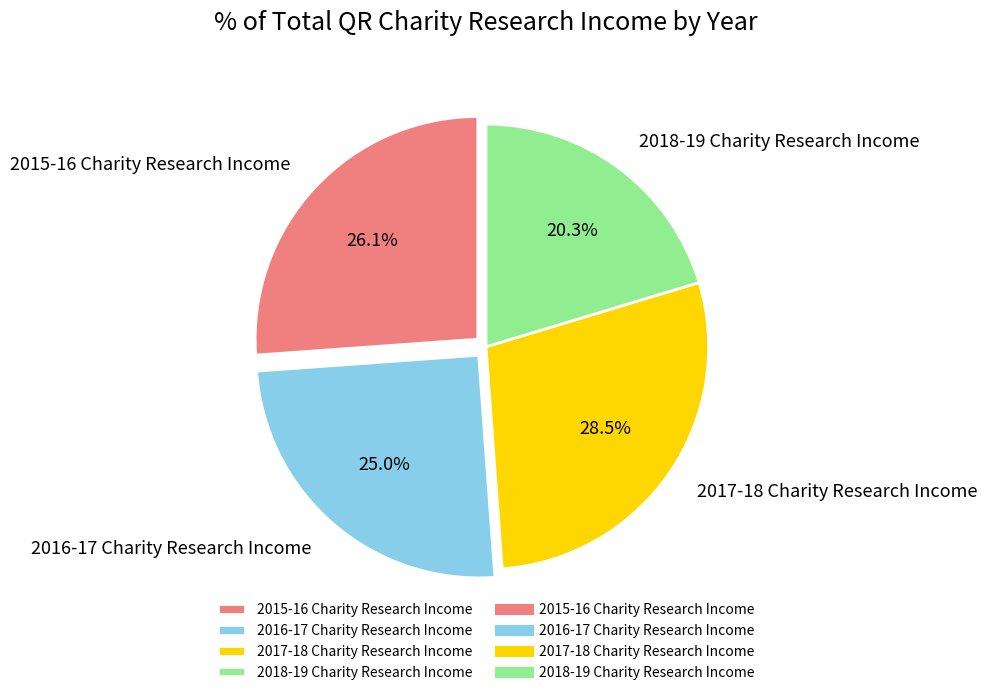

Between 2016-17 Charity Research Income and 2015-16 Charity Research Income, which is larger?

2015-16 Charity Research Income